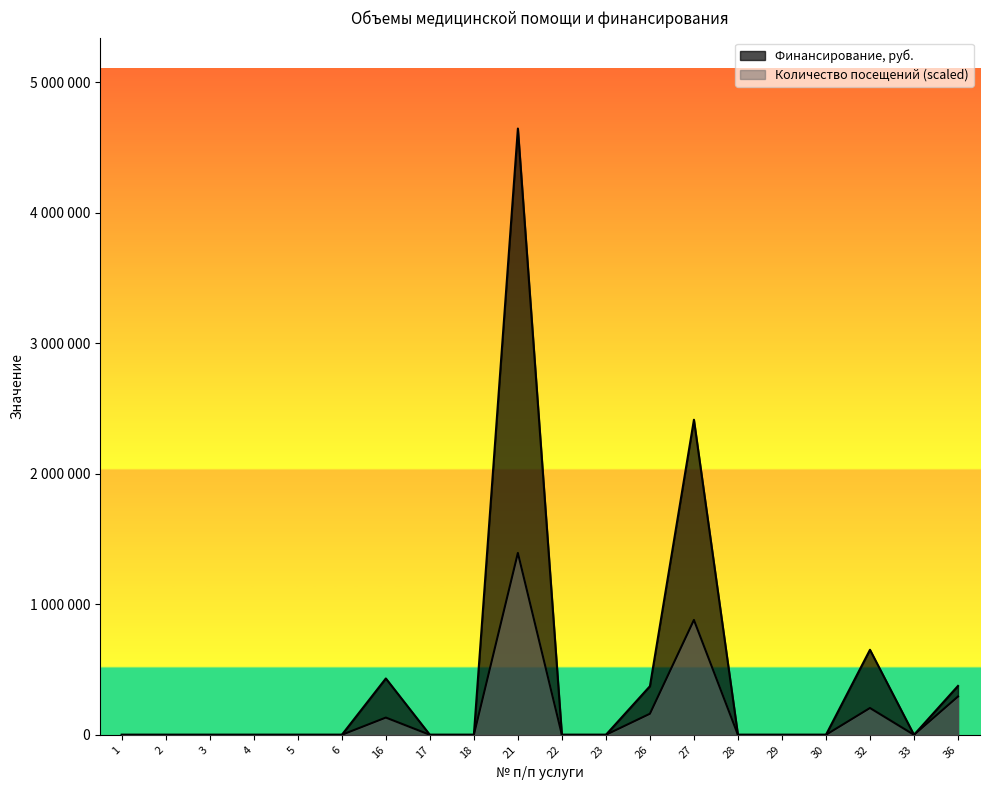

True or false: Количество посещений and Финансирование, руб. cross at least once.

False